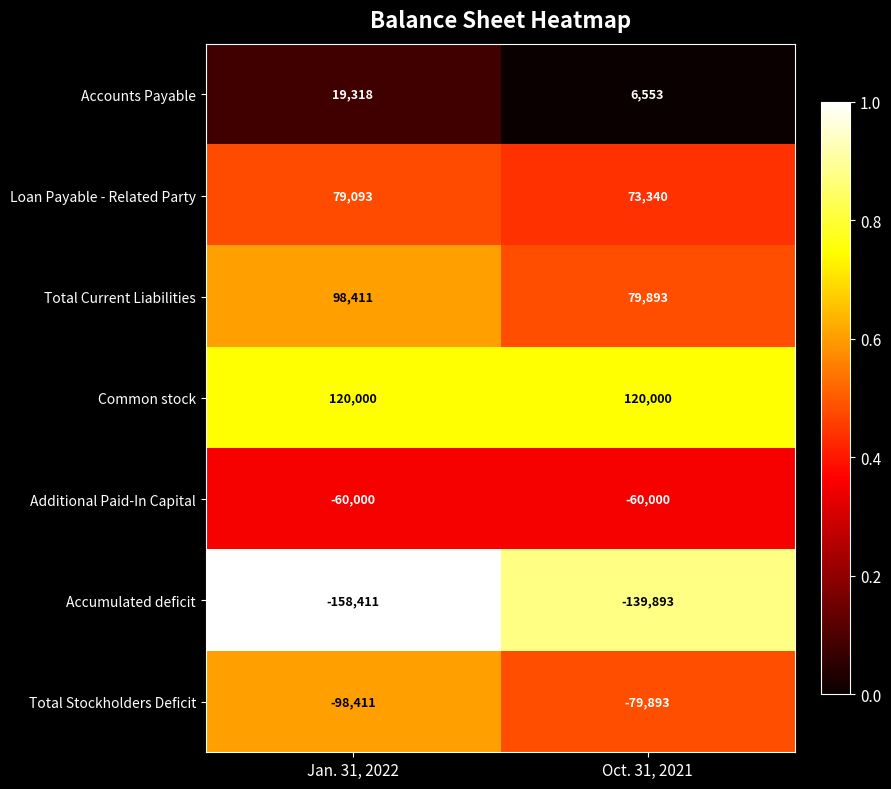

What value does the Accumulated deficit series have at Jan. 31, 2022, to the nearest 10?

-158410